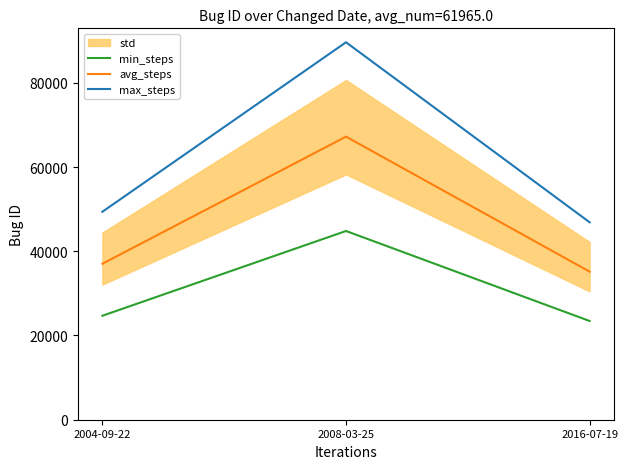

Reading left to right, transcribe all the data shown in this chart.

min_steps: 2004-09-22=24690.0	2008-03-25=44814.5	2016-07-19=23443.0
avg_steps: 2004-09-22=37035.0	2008-03-25=67221.8	2016-07-19=35164.5
max_steps: 2004-09-22=49380.0	2008-03-25=89629.0	2016-07-19=46886.0